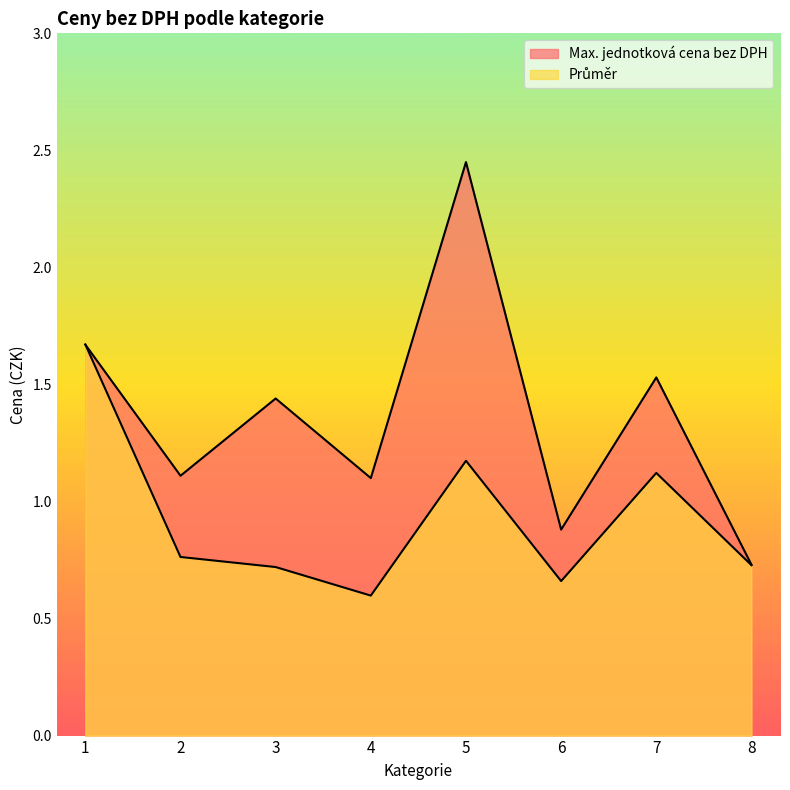

Reading right to left, transcribe all the data shown in this chart.

Max. jednotková cena bez DPH: 0.7	1.5	0.9	2.5	1.1	1.4	1.1	1.7
Průměr: 0.7	1.1	0.7	1.2	0.6	0.7	0.8	1.7